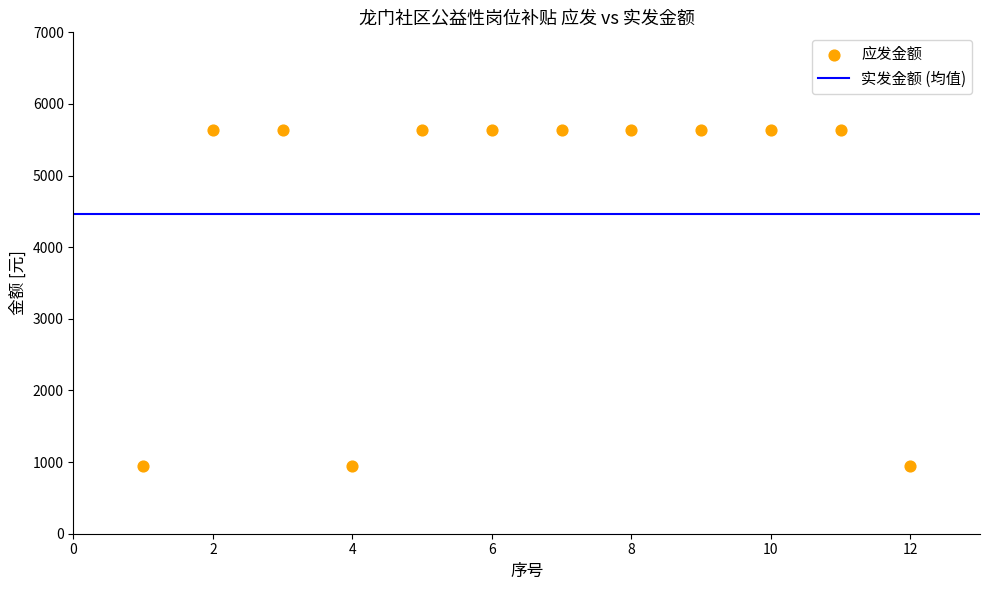

What is the average X value?

6